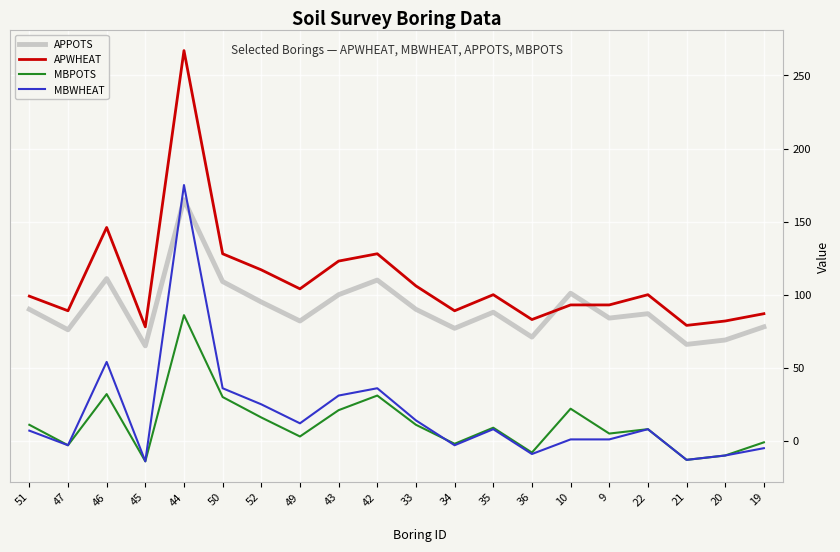

The value of APWHEAT at 52 is 50. True or false?

False